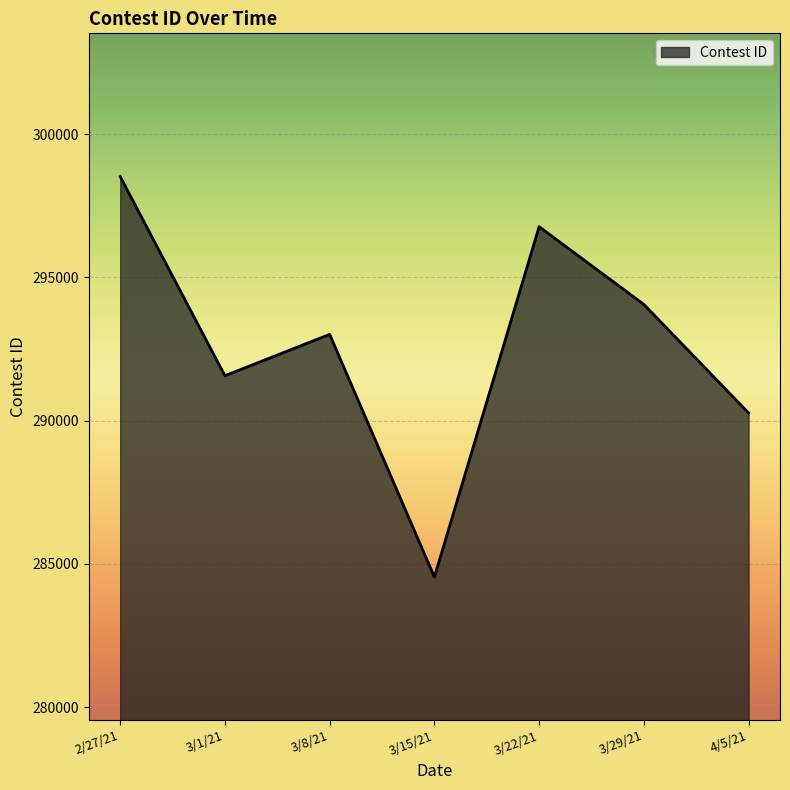

What is the average value?

292678